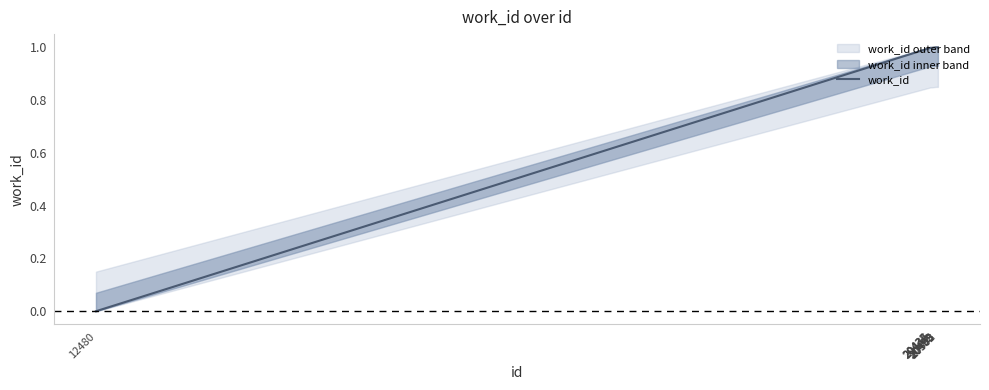

What is the value of the 8th point from the left?

1.0